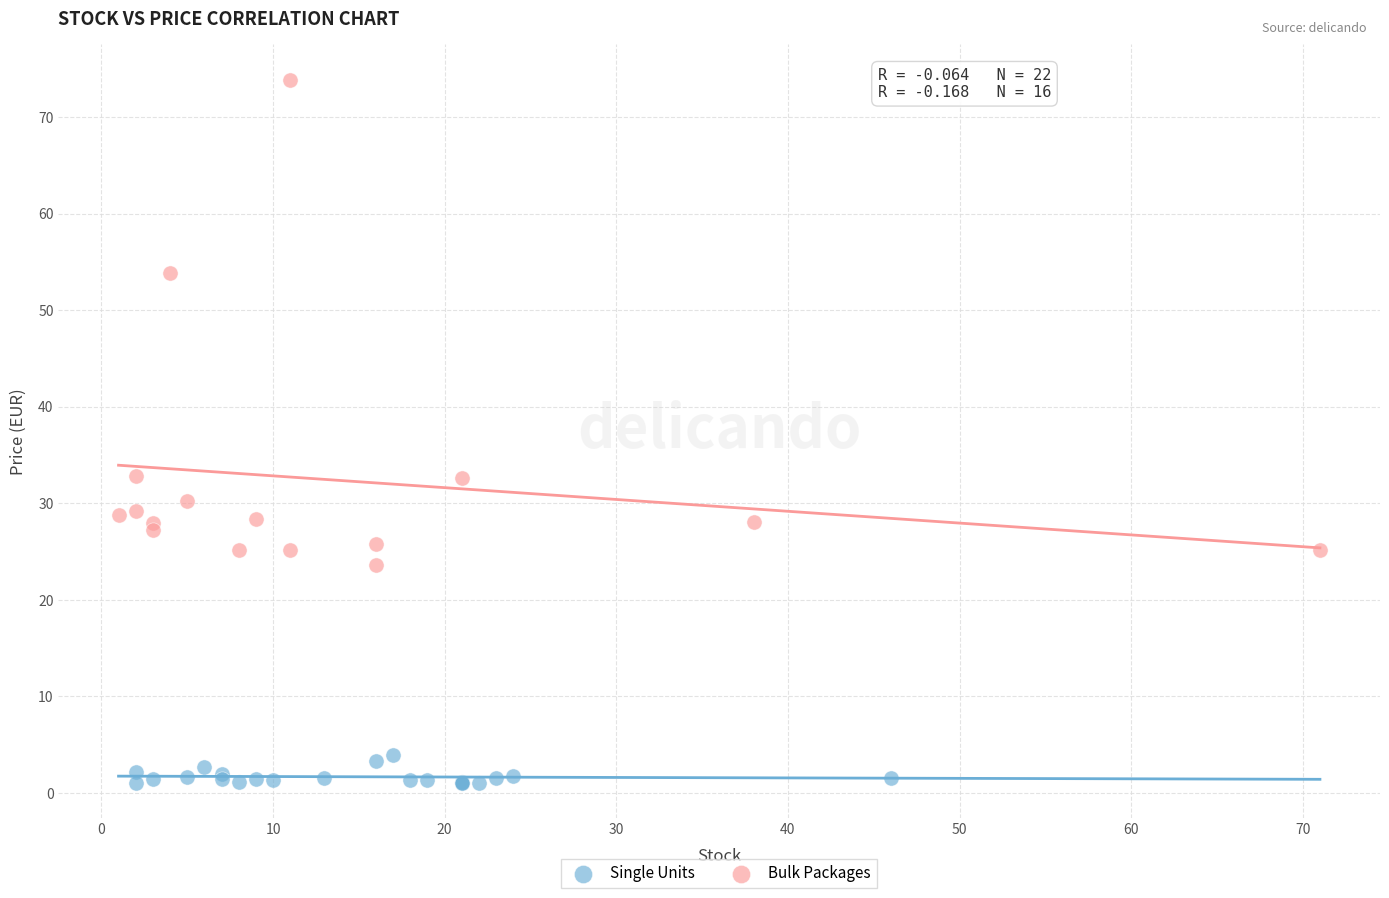

Which series has the widest spread of Y values?

Bulk Packages